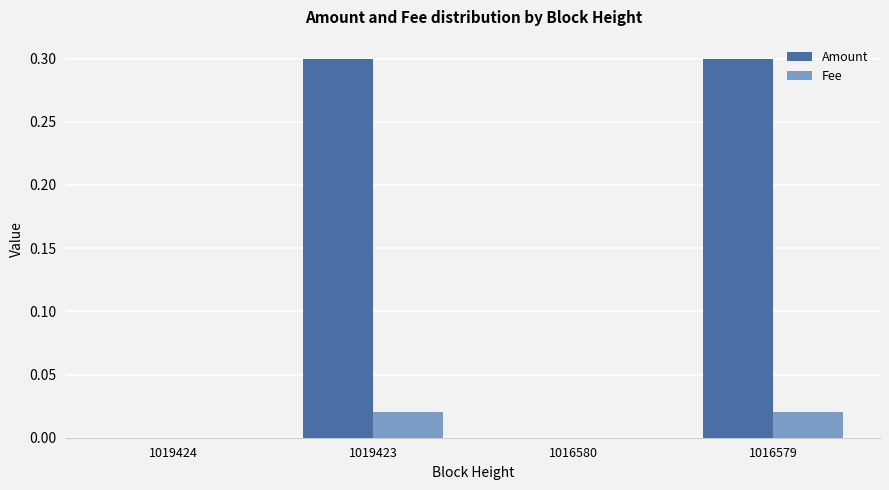

What is the sum of all Amount values?

0.6